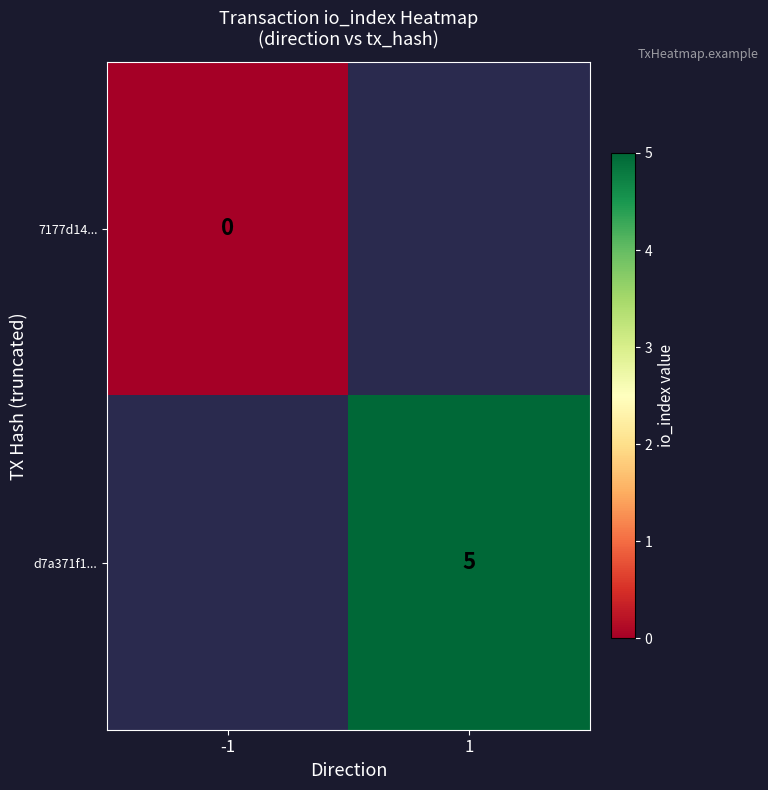

True or false: d7a371f1... has a value of 5 at 1.

True